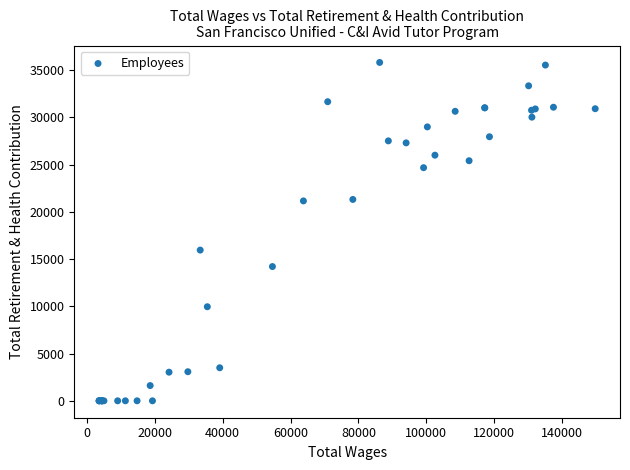

What Y value in the scatter plot is closest to 17901?

15947